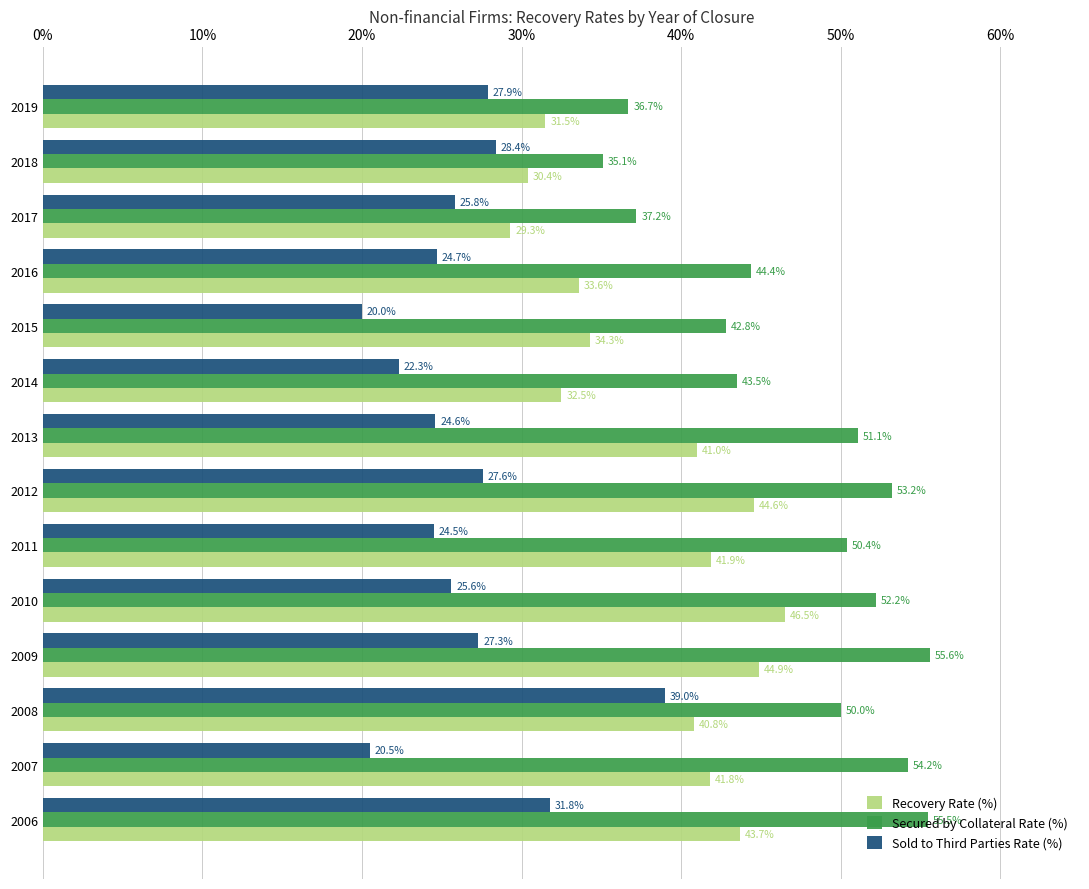

Which category has the lowest value in the Recovery Rate (%) series?

2017